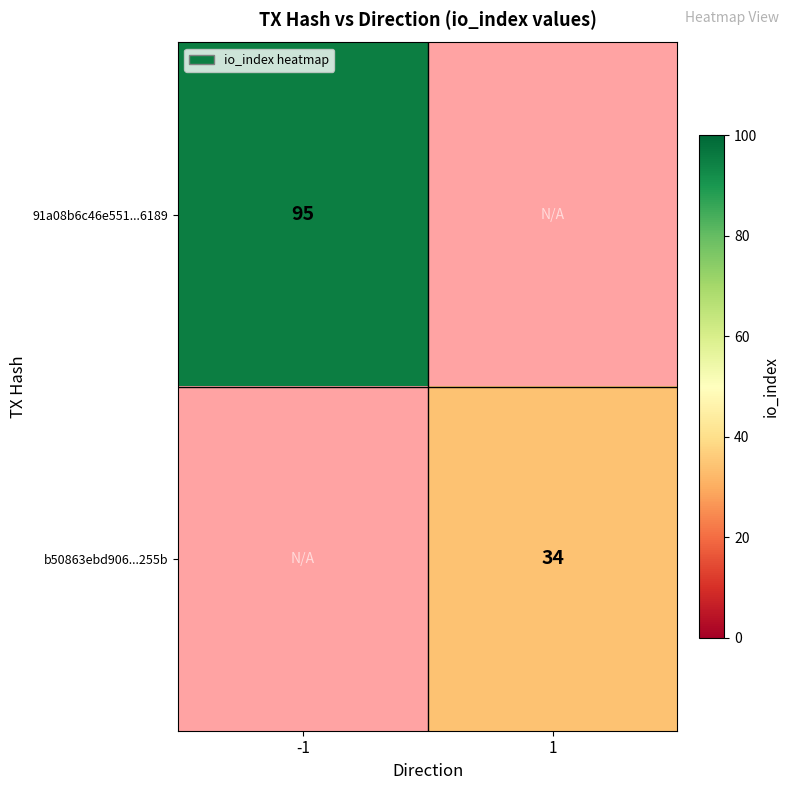

The 91a08b6c46e551...6189 series shows 95 at -1. True or false?

True